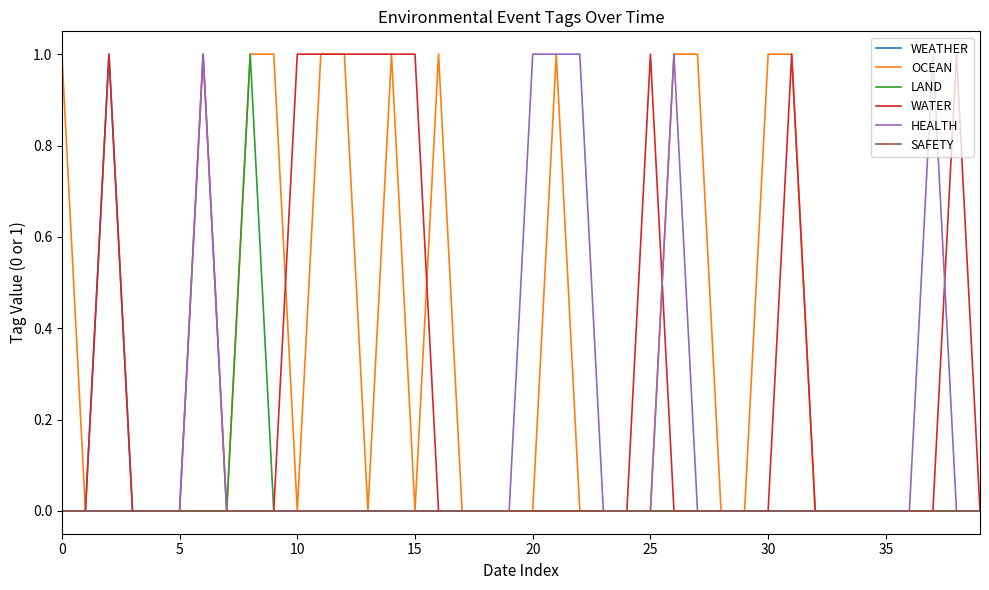

What is the label of the 17th point from the right?

23